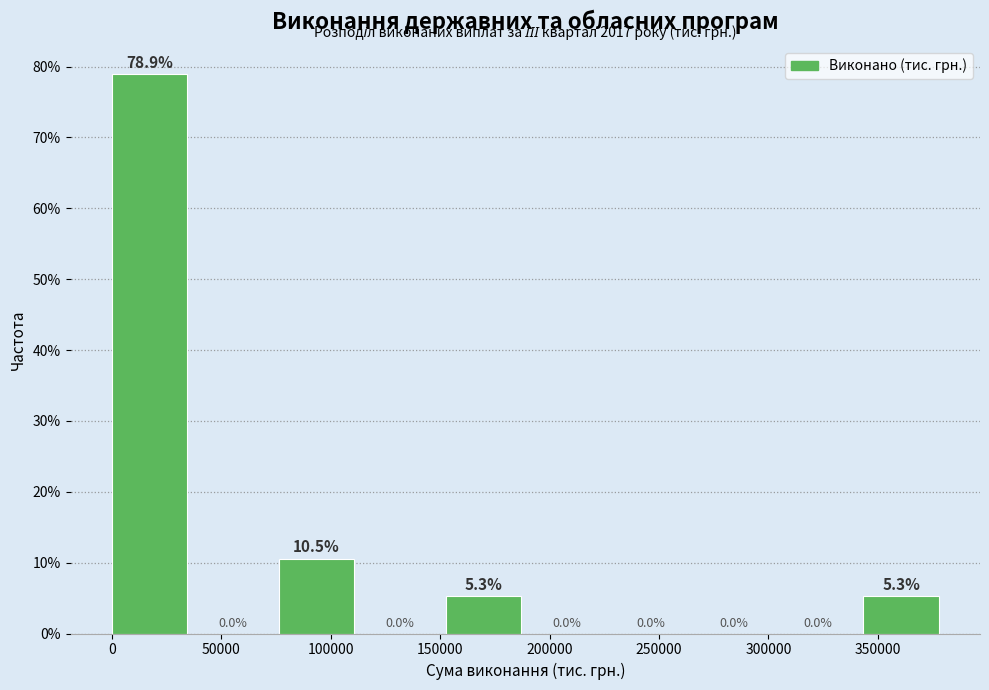

Reading left to right, transcribe this chart: for each bar, give the range it covers on the x-axis and its height. The bar edges are not printed on the chart, so give them approximately, as read against the axis.

0 to 40000: 78.9
40000 to 75000: 0.0
75000 to 115000: 10.5
115000 to 155000: 0.0
155000 to 190000: 5.3
190000 to 230000: 0.0
230000 to 265000: 0.0
265000 to 305000: 0.0
305000 to 345000: 0.0
345000 to 380000: 5.3